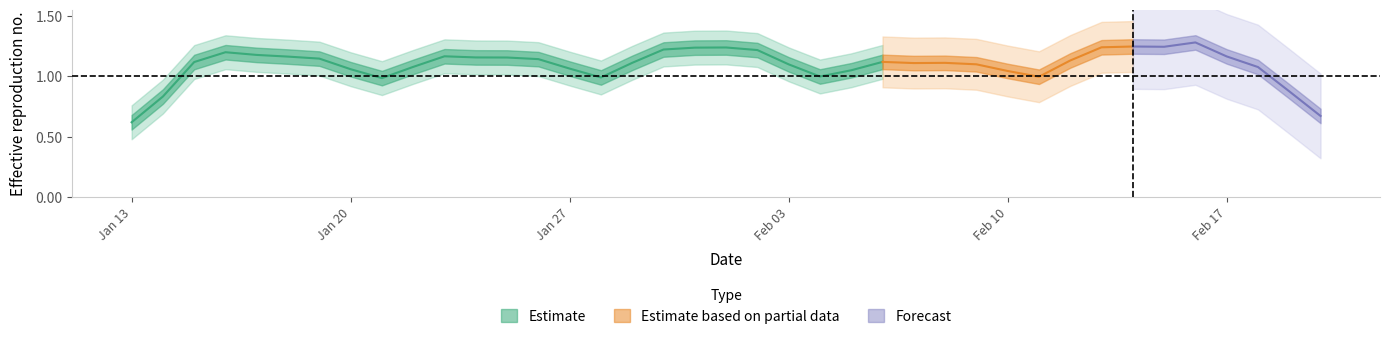

How many data points does each series have?

39